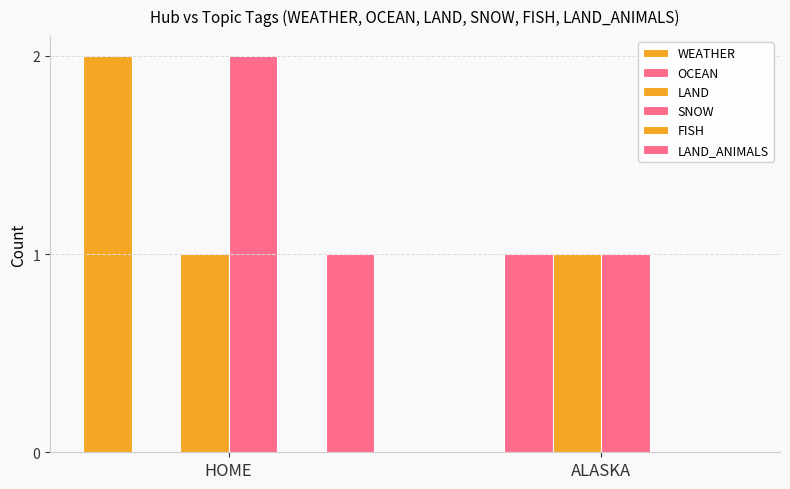

What is the total value across all series at HOME?

6